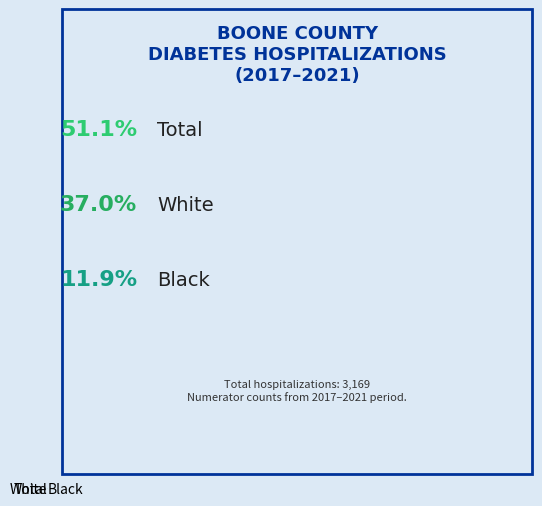

Is Total the majority of the pie?

Yes